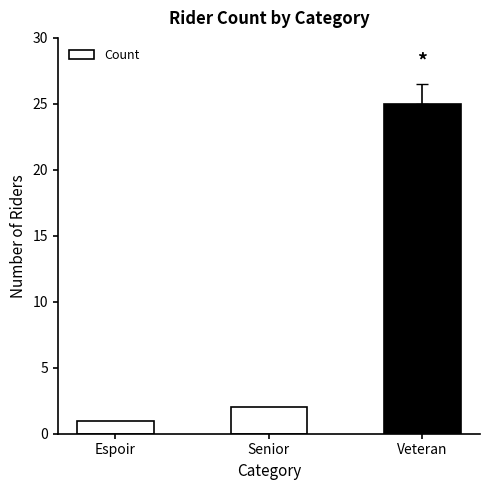

List the labels in order of value, smallest first.

Espoir, Senior, Veteran